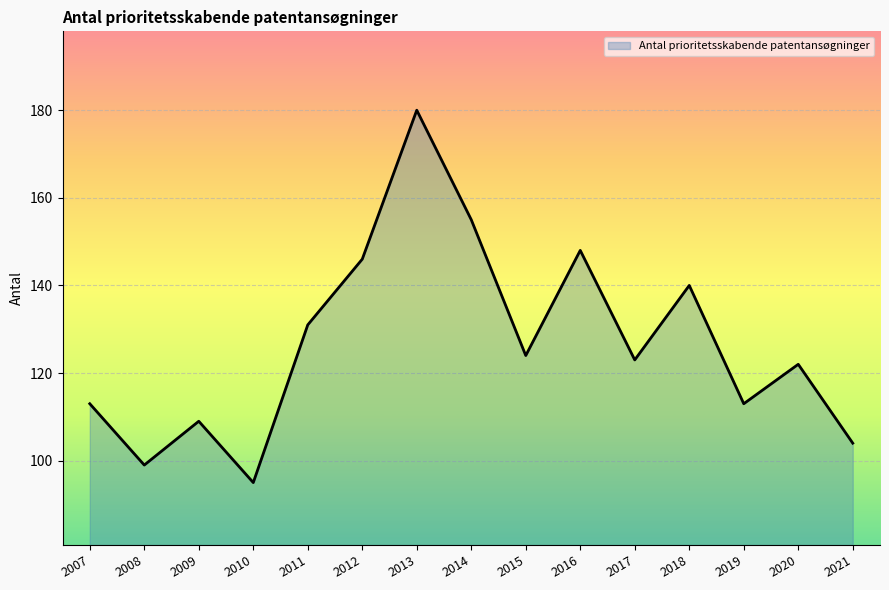

Approximately how many times larger is the value at 2013 compared to 2015?

1.5